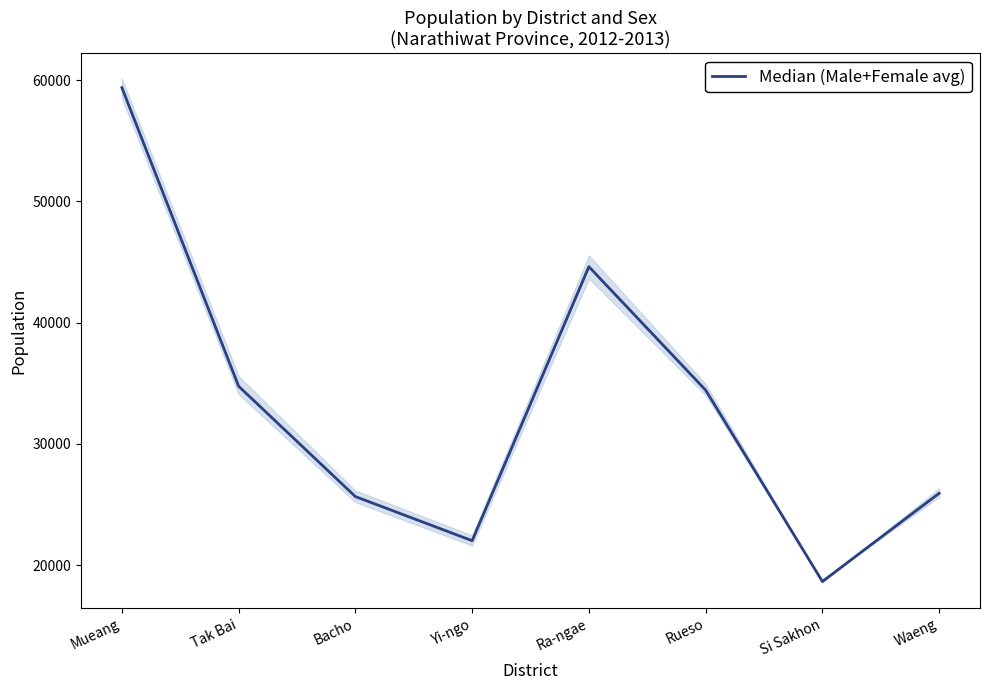

Which category has the highest value across all series?

Mueang